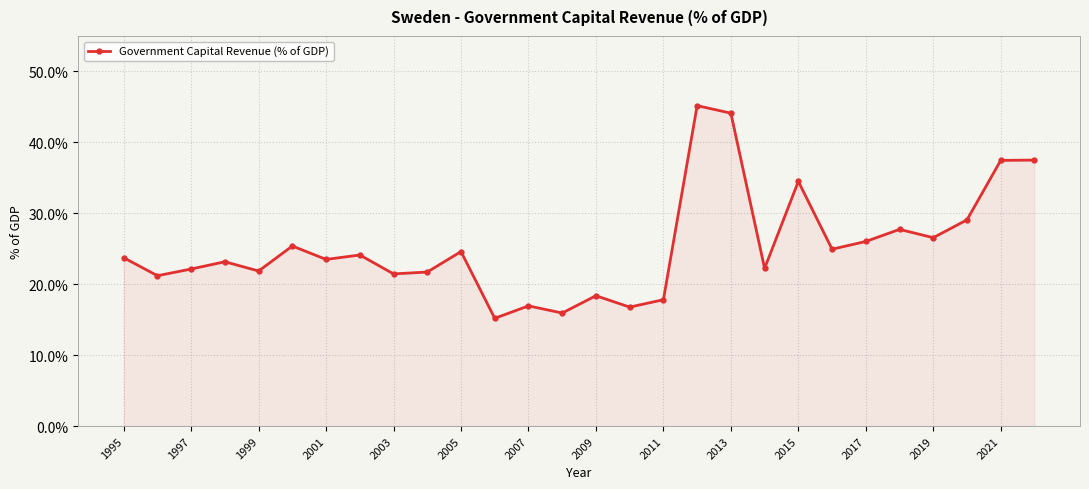

Is this an area chart (filled region under the line)?

Yes